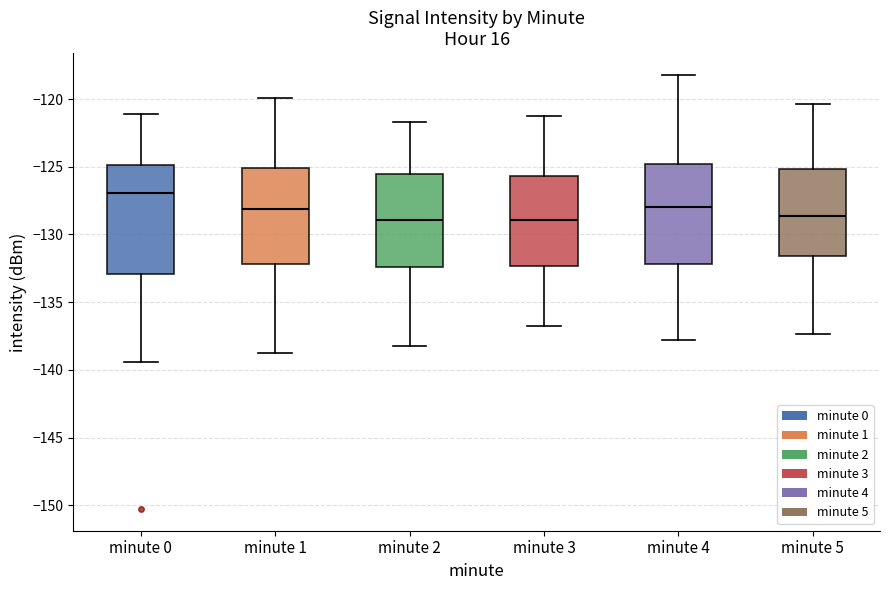

Where is the lower edge of the box for minute 4 on the y-axis? The values are not printed on the chart, so give them approximately, as read against the axis.

-132.0